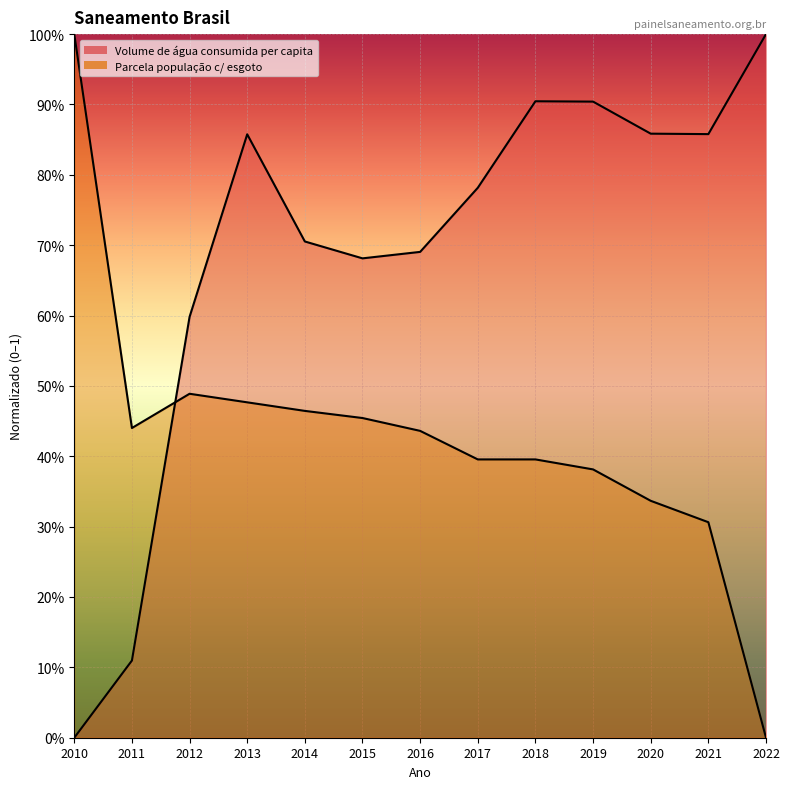

At which category does the chart reach its peak across all series?

2022